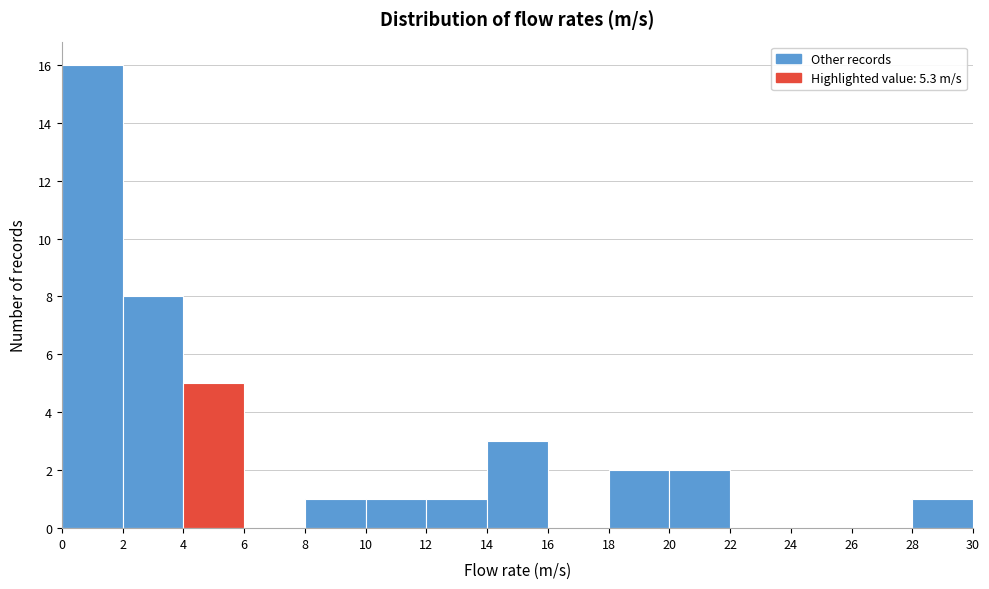

Reading left to right, list every bar in this chart as the range it spans on the x-axis followed by its height. The values are not printed on the chart, so give them approximately, as read against the axis.

0 to 2: 16
2 to 4: 8
4 to 6: 5
6 to 8: 0
8 to 10: 1
10 to 12: 1
12 to 14: 1
14 to 16: 3
16 to 18: 0
18 to 20: 2
20 to 22: 2
22 to 24: 0
24 to 26: 0
26 to 28: 0
28 to 30: 1